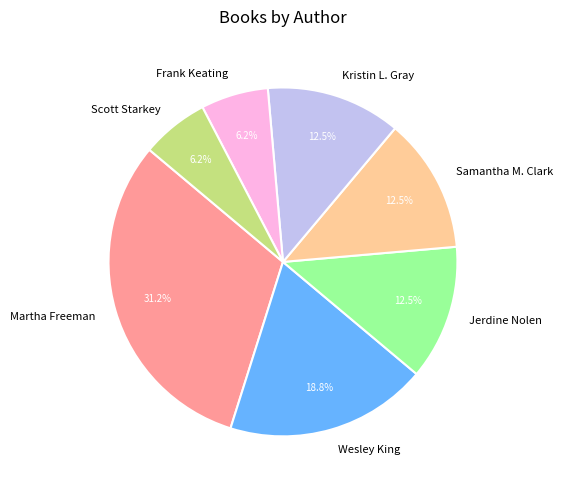

How many segments does this pie chart have?

7